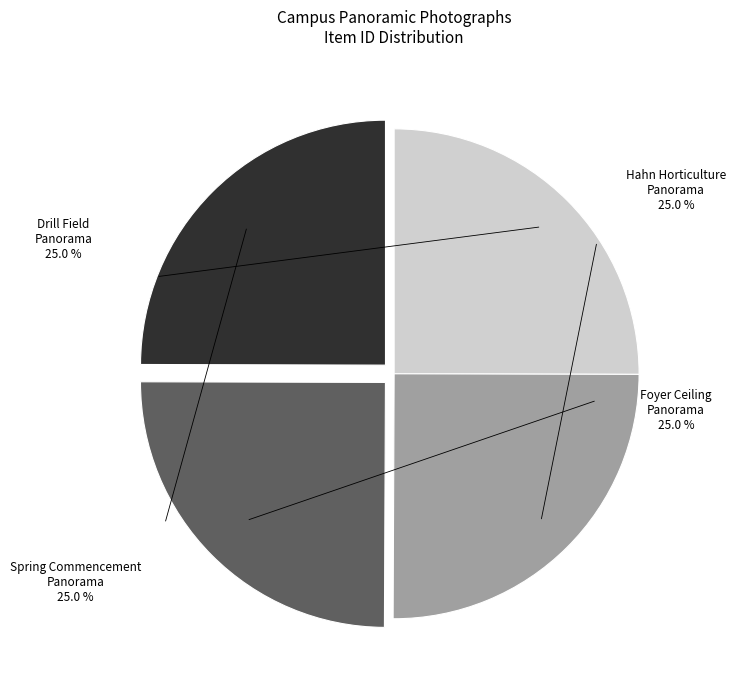

Is there a majority slice in this chart?

No